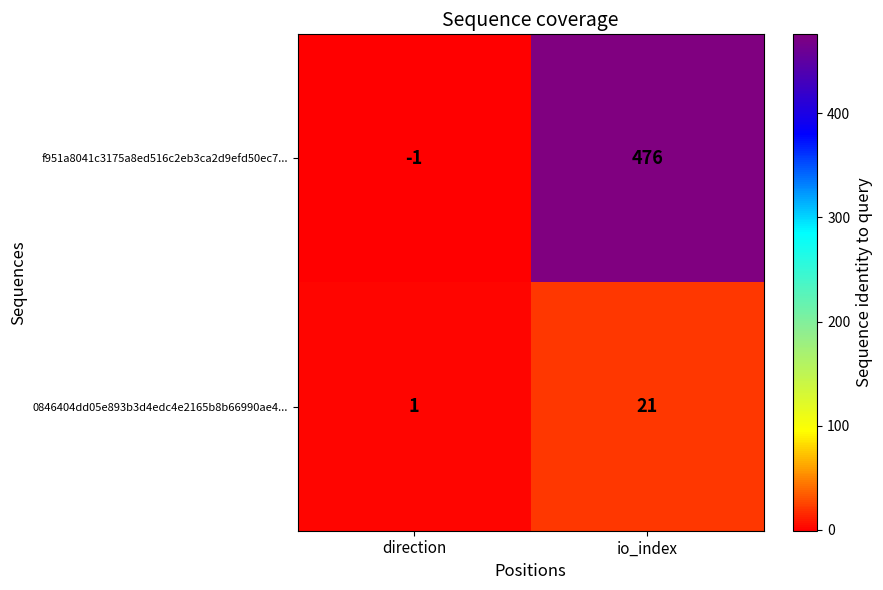

At direction, list the series in order from smallest to largest.

f951a8041c3175a8ed516c2eb3ca2d9efd50ec7..., 0846404dd05e893b3d4edc4e2165b8b66990ae4...